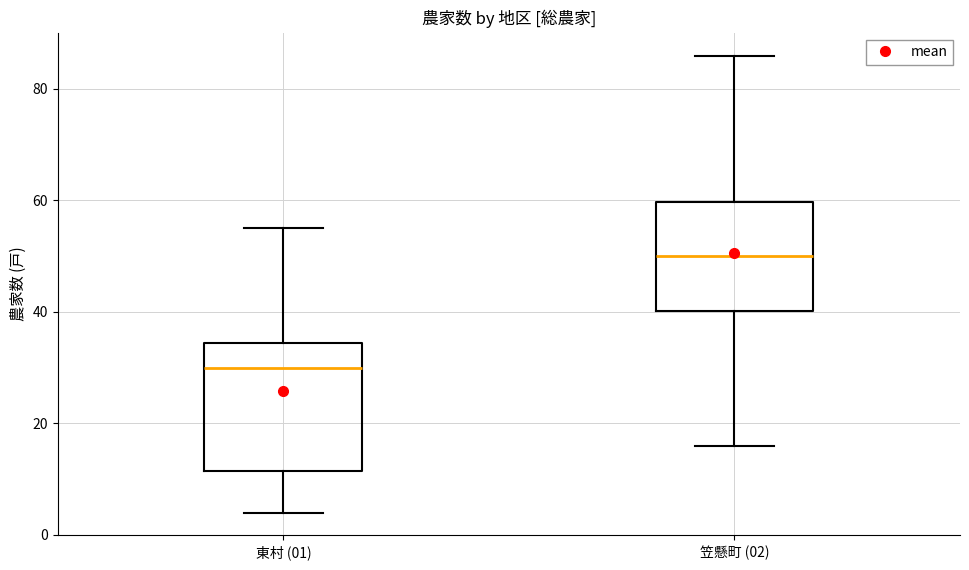

Where is the lower edge of the box for 東村 (01) on the y-axis? The values are not printed on the chart, so give them approximately, as read against the axis.

12